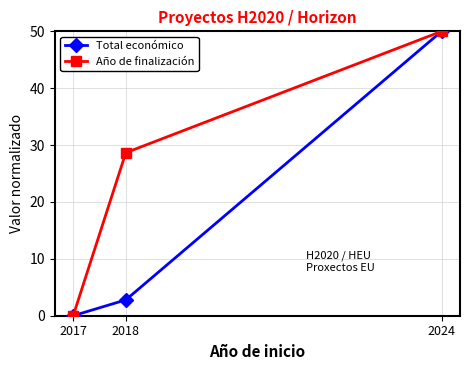

At which category does the chart reach its peak across all series?

2024